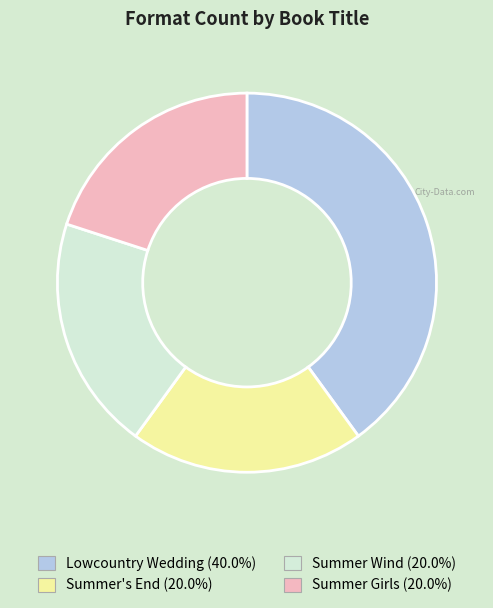

Which slice is the largest?

Lowcountry Wedding